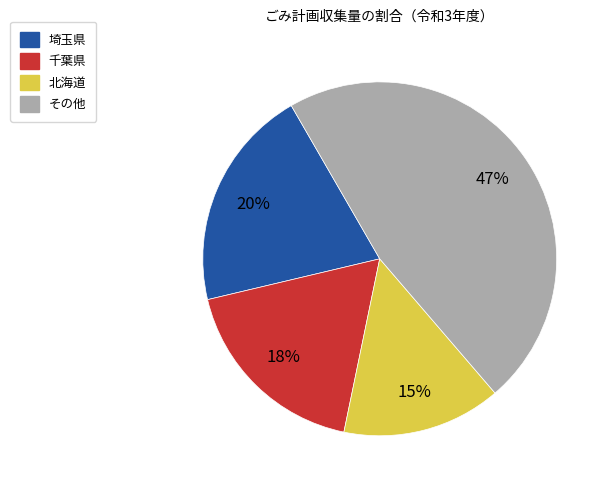

To the nearest percent, what is the difference between the largest and smallest slice percentages?

32%